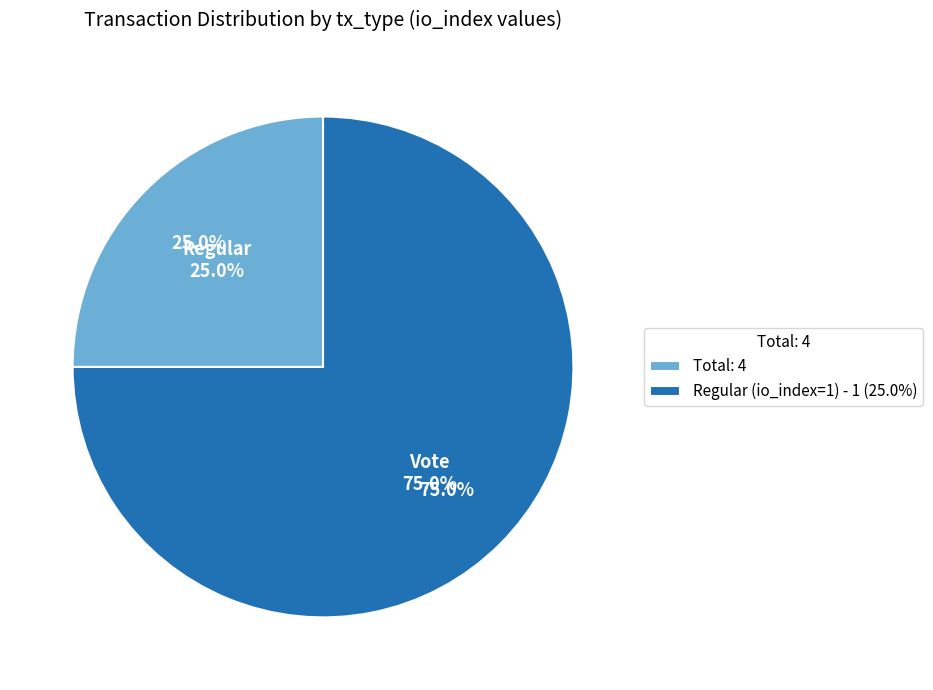

Which slice is the smallest?

Regular (io_index=1)